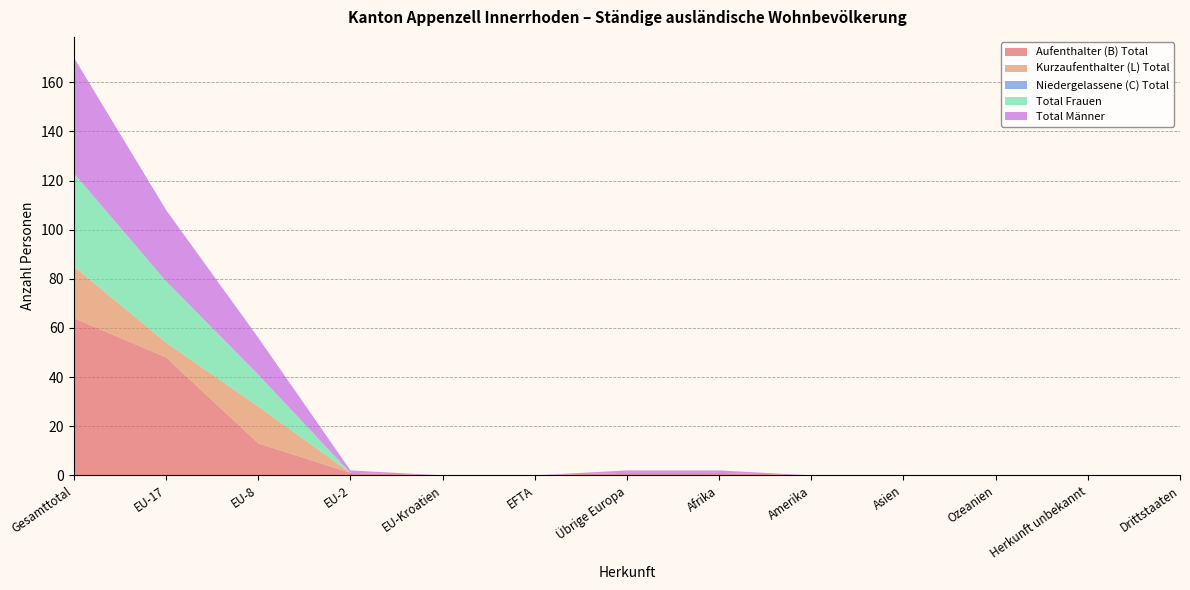

Reading left to right, extract all data points from this chart.

Aufenthalter (B) Total: 64	48	13	1	0	0	1	1	0	0	0	0	0
Kurzaufenthalter (L) Total: 21	6	15	0	0	0	0	0	0	0	0	0	0
Niedergelassene (C) Total: 0	0	0	0	0	0	0	0	0	0	0	0	0
Total Frauen: 38	25	13	0	0	0	0	0	0	0	0	0	0
Total Männer: 47	29	15	1	0	0	1	1	0	0	0	0	0